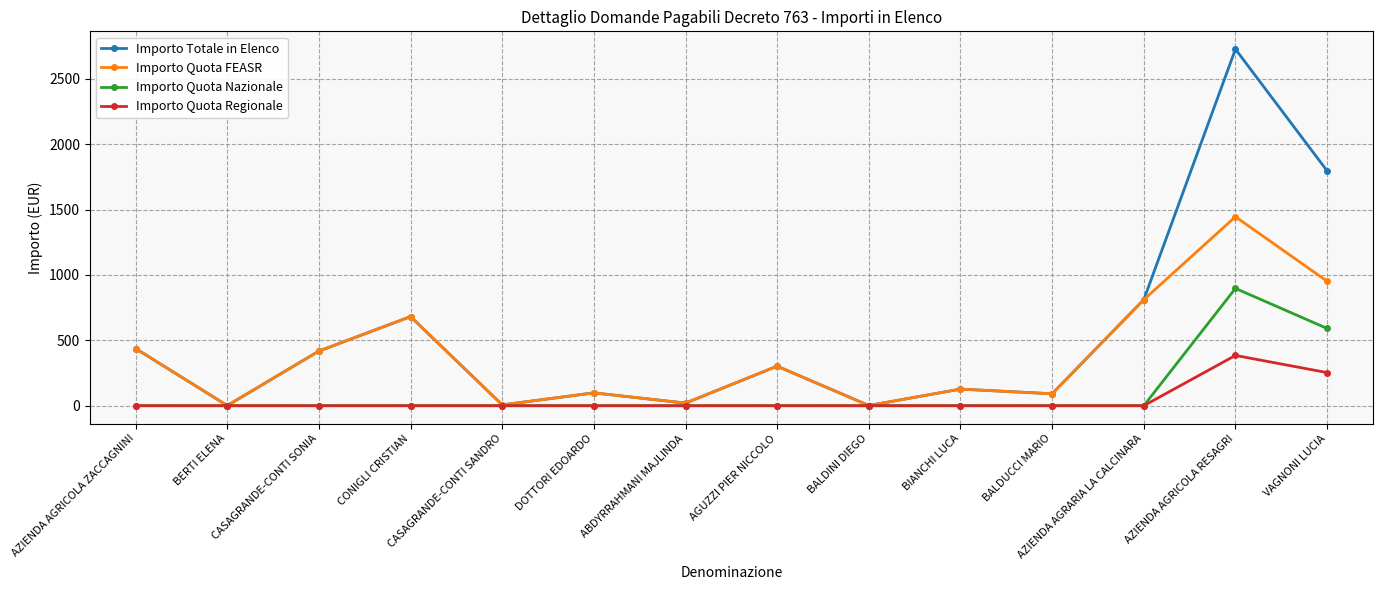

Which series has the largest range (max minus min)?

Importo Totale in Elenco